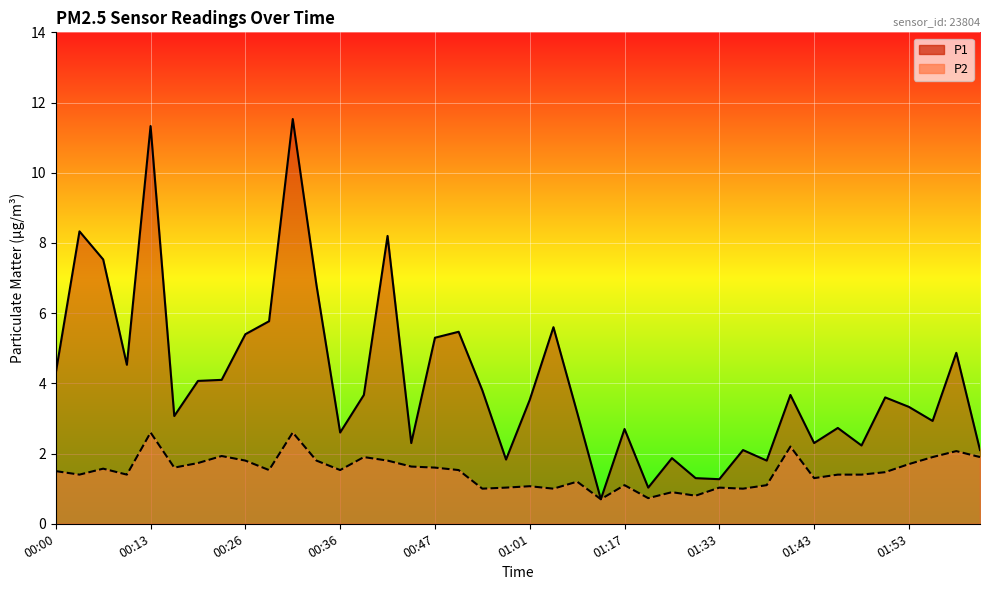

Which series changed the most between 00:31 and 00:39?

P1